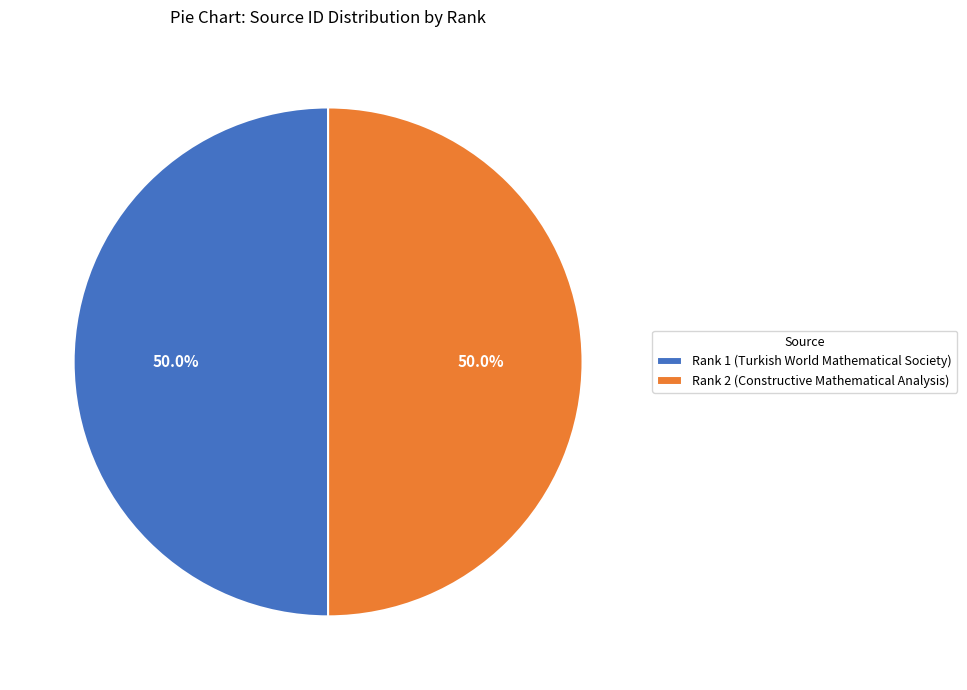

What percentage do Rank 1 (Turkish World Mathematical Society) and Rank 2 (Constructive Mathematical Analysis) together represent?

100.0%